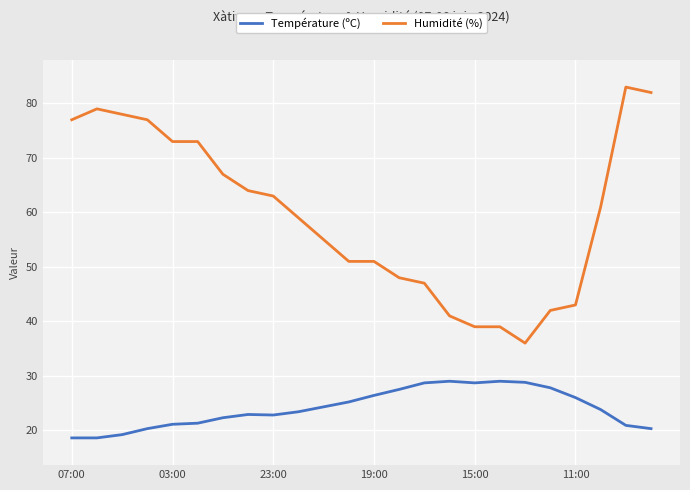

True or false: Humidité (%) and Température (ºC) cross at least once.

False